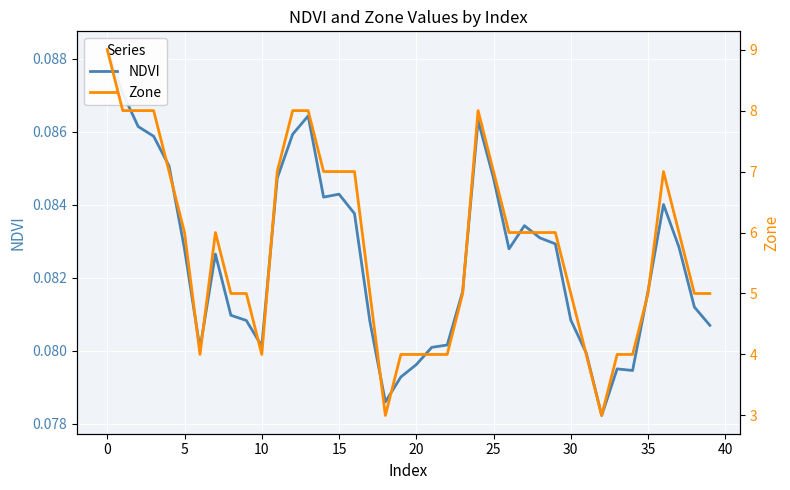

Is this an area chart (filled region under the line)?

No